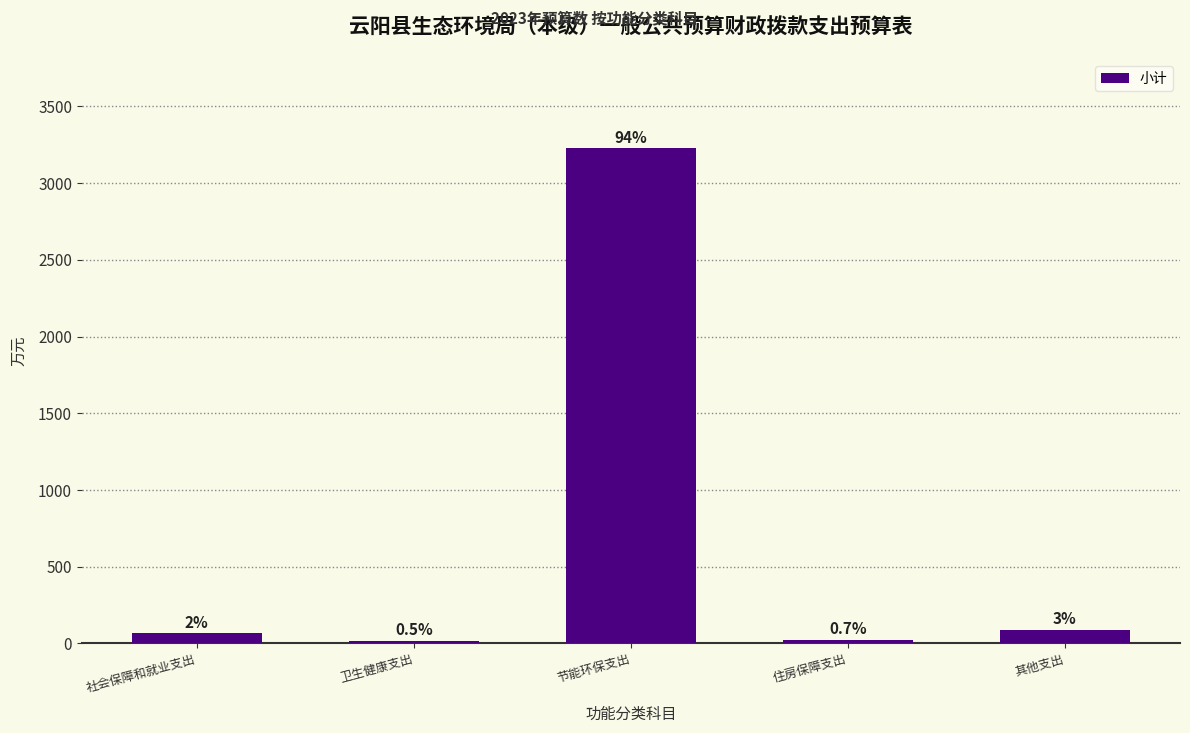

How many bars are there in total?

5